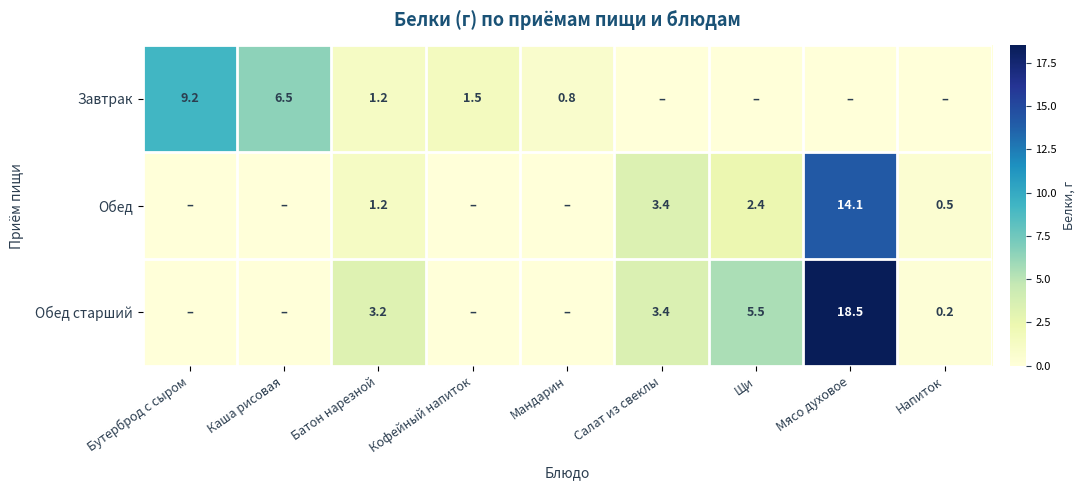

What is the difference between the Обед старший values at Напиток and Салат из свеклы?

3.2